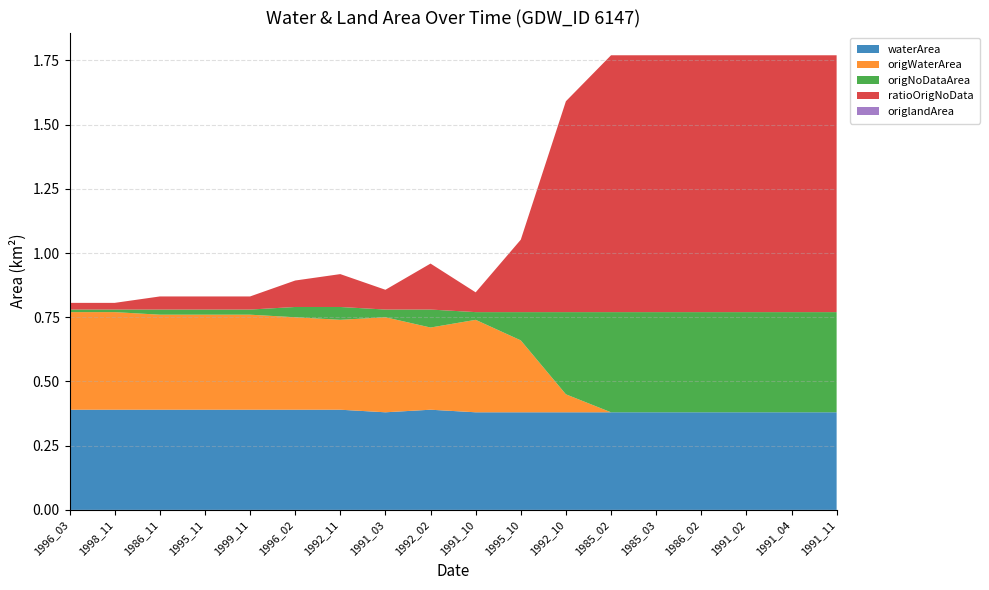

Reading left to right, list all the values displayed in this chart.

waterArea: 0.4	0.4	0.4	0.4	0.4	0.4	0.4	0.4	0.4	0.4	0.4	0.4	0.4	0.4	0.4	0.4	0.4	0.4
origWaterArea: 0.4	0.4	0.4	0.4	0.4	0.4	0.3	0.4	0.3	0.4	0.3	0.1	0.0	0.0	0.0	0.0	0.0	0.0
origNoDataArea: 0.0	0.0	0.0	0.0	0.0	0.0	0.1	0.0	0.1	0.0	0.1	0.3	0.4	0.4	0.4	0.4	0.4	0.4
ratioOrigNoData: 0.0	0.0	0.1	0.1	0.1	0.1	0.1	0.1	0.2	0.1	0.3	0.8	1.0	1.0	1.0	1.0	1.0	1.0
origlandArea: 0.0	0.0	0.0	0.0	0.0	0.0	0.0	0.0	0.0	0.0	0.0	0.0	0.0	0.0	0.0	0.0	0.0	0.0